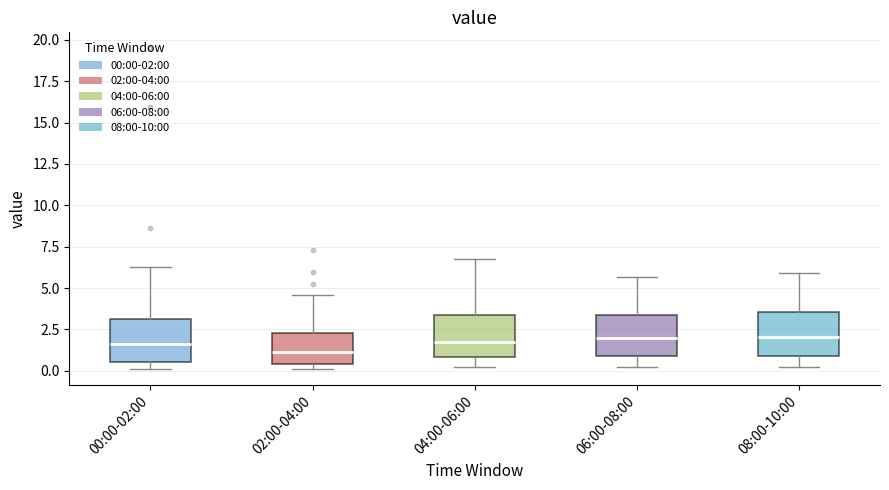

Reading left to right, transcribe this box plot: for each box, give where its median line is, the range the box spans, and where its two whiskers end, as read against the y-axis. The values are not printed on the chart, so give them approximately, as read against the axis.

00:00-02:00: median 1.5, box 0.5 to 3.0, whiskers 0.0 to 6.5
02:00-04:00: median 1.0, box 0.5 to 2.5, whiskers 0.0 to 4.5
04:00-06:00: median 1.5, box 1.0 to 3.5, whiskers 0.0 to 7.0
06:00-08:00: median 2.0, box 1.0 to 3.5, whiskers 0.0 to 5.5
08:00-10:00: median 2.0, box 1.0 to 3.5, whiskers 0.0 to 6.0